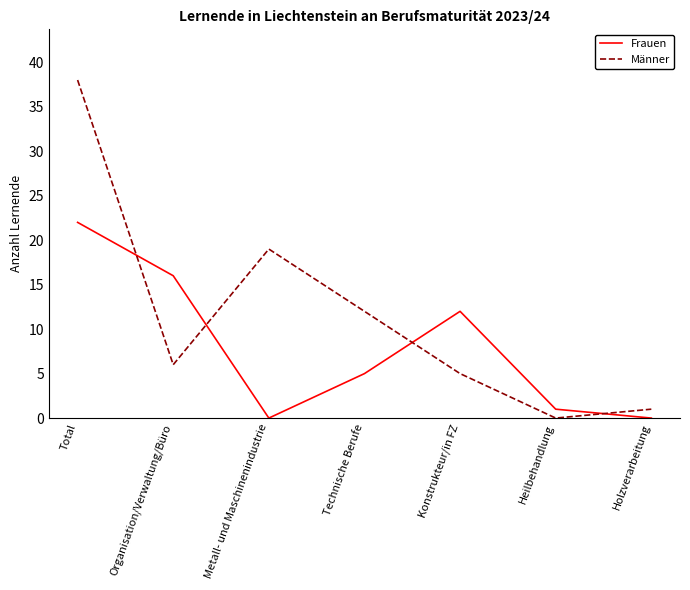

Rank the series at Total from lowest to highest value.

Frauen, Männer